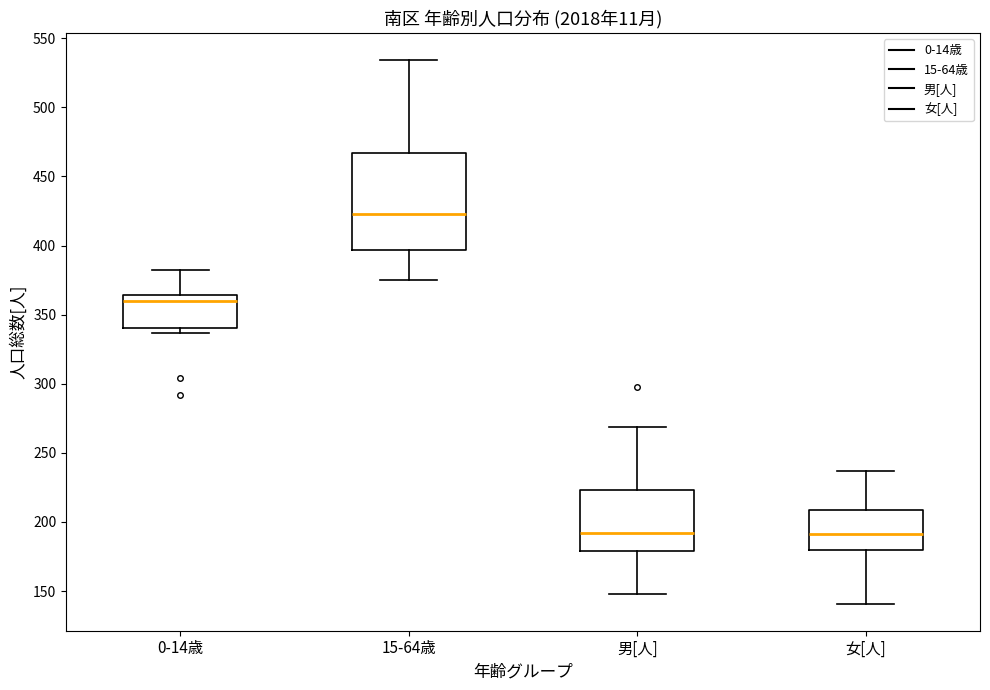

Which box is the tallest, from its lower edge to its upper edge?

15-64歳